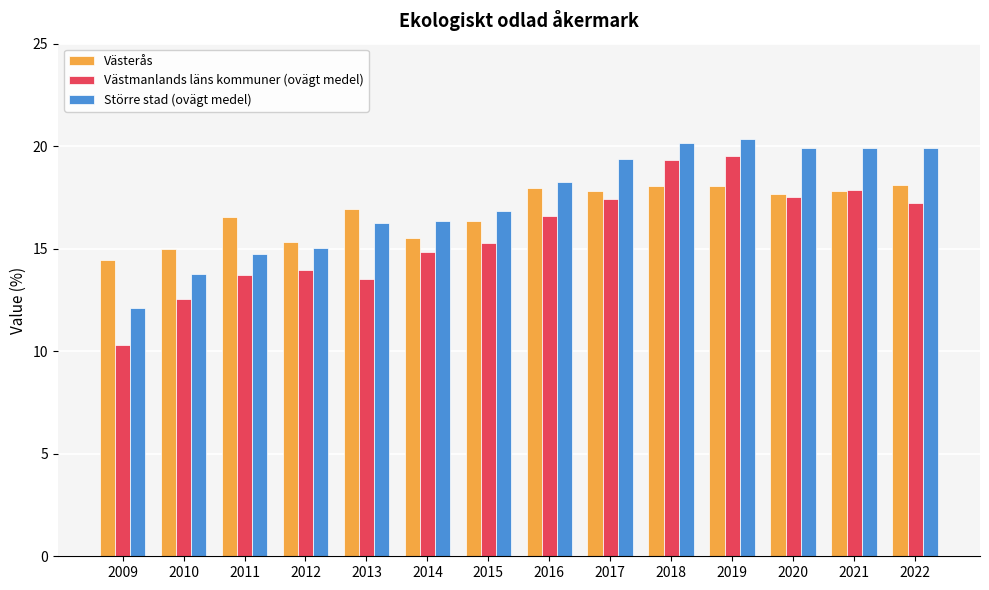

What is the lowest value of the Västmanlands läns kommuner (ovägt medel) series?

10.3